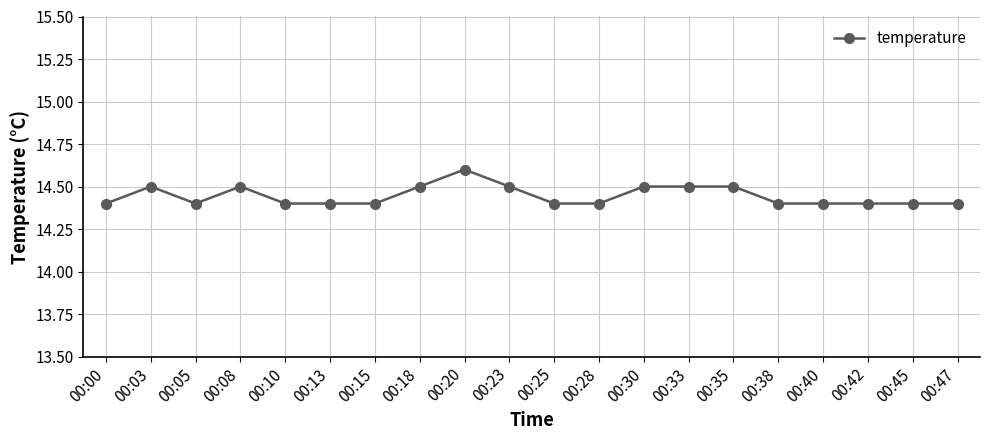

What is the average value?

14.4